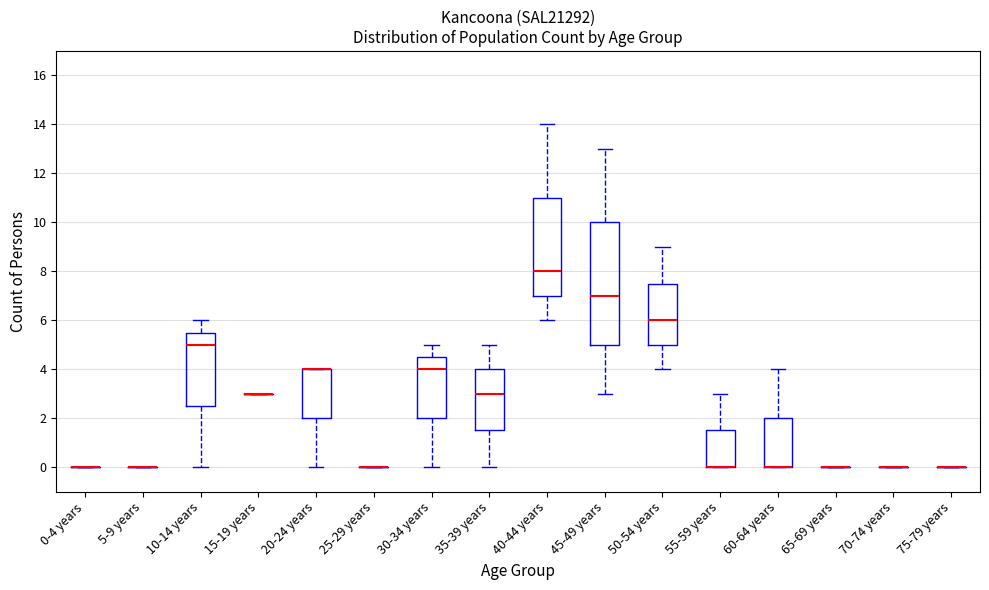

Reading left to right, read every box against the y-axis: the position of its median line, the range the box covers, and the ends of its whiskers. The values are not printed on the chart, so give them approximately, as read against the axis.

0-4 years: box collapsed to a line at 0.0, whiskers 0.0 to 0.0
5-9 years: box collapsed to a line at 0.0, whiskers 0.0 to 0.0
10-14 years: median 5.0, box 2.6 to 5.6, whiskers 0.0 to 6.0
15-19 years: box collapsed to a line at 3.0, whiskers 3.0 to 3.0
20-24 years: median 4.0 (drawn on the box's upper edge), box 2.0 to 4.0, whiskers 0.0 to 4.0
25-29 years: box collapsed to a line at 0.0, whiskers 0.0 to 0.0
30-34 years: median 4.0, box 2.0 to 4.6, whiskers 0.0 to 5.0
35-39 years: median 3.0, box 1.6 to 4.0, whiskers 0.0 to 5.0
40-44 years: median 8.0, box 7.0 to 11.0, whiskers 6.0 to 14.0
45-49 years: median 7.0, box 5.0 to 10.0, whiskers 3.0 to 13.0
50-54 years: median 6.0, box 5.0 to 7.6, whiskers 4.0 to 9.0
55-59 years: median 0.0 (drawn on the box's lower edge), box 0.0 to 1.6, whiskers 0.0 to 3.0
60-64 years: median 0.0 (drawn on the box's lower edge), box 0.0 to 2.0, whiskers 0.0 to 4.0
65-69 years: box collapsed to a line at 0.0, whiskers 0.0 to 0.0
70-74 years: box collapsed to a line at 0.0, whiskers 0.0 to 0.0
75-79 years: box collapsed to a line at 0.0, whiskers 0.0 to 0.0